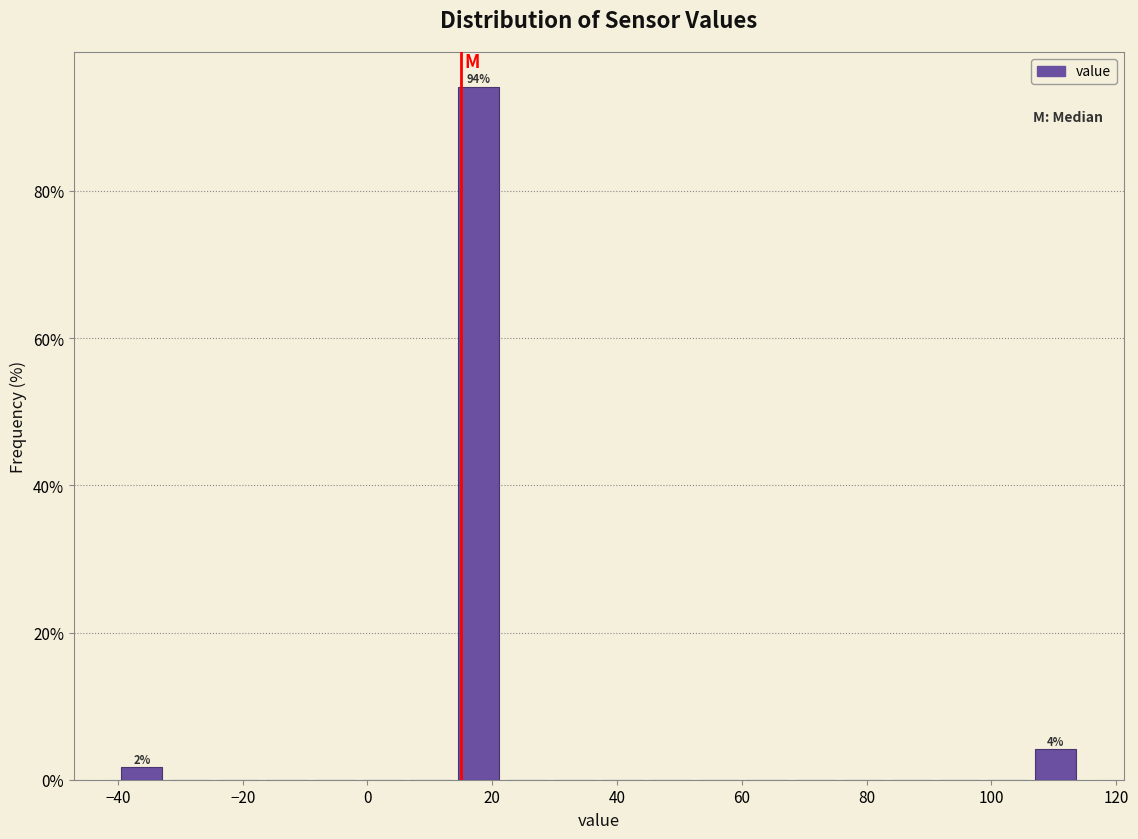

Around what value on the x-axis is the tallest bar? Give the approximate position of its centre, as read against the axis.

18